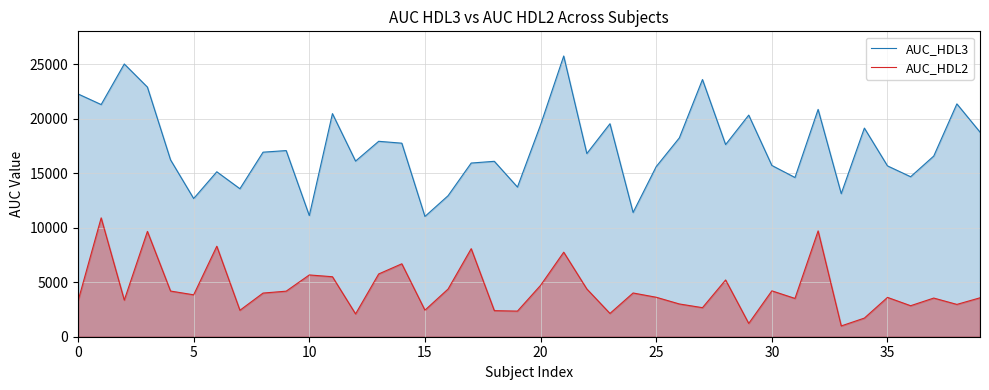

How many values in the AUC_HDL3 series exceed 16920?

20